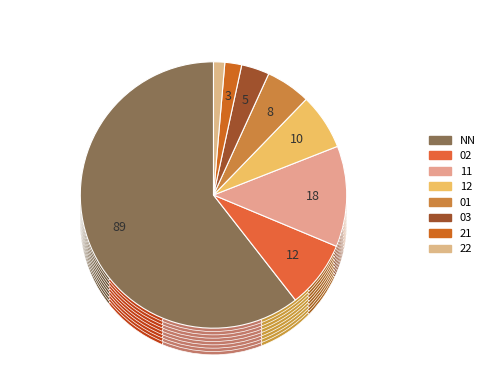

How many slices are in this pie chart?

8